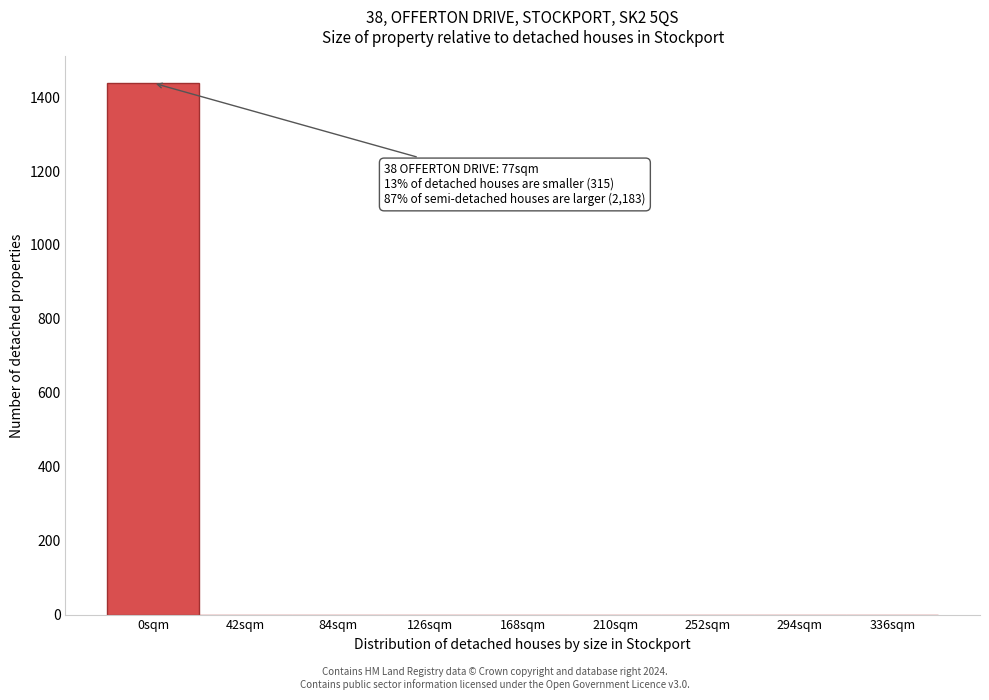

Reading left to right, transcribe all the data shown in this chart.

0sqm=1438	42sqm=0	84sqm=0	126sqm=0	168sqm=0	210sqm=0	252sqm=0	294sqm=0	336sqm=0